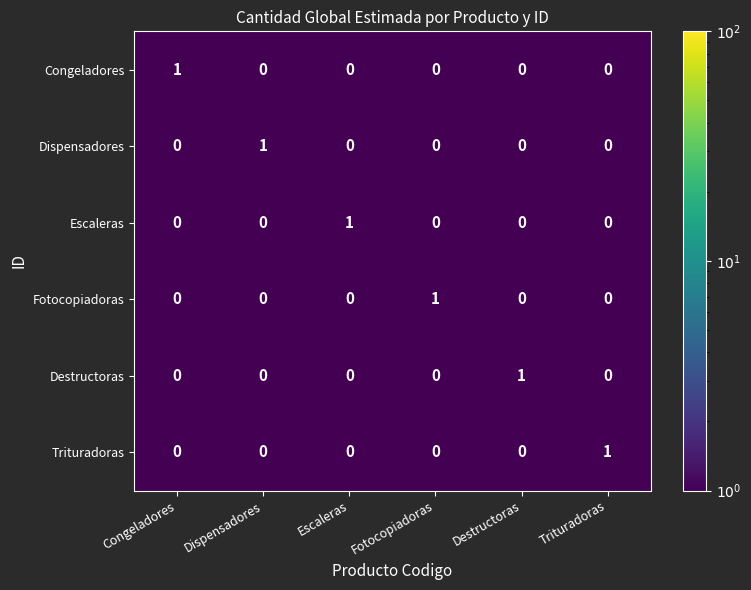

At how many categories does at least one series exceed 0?

6